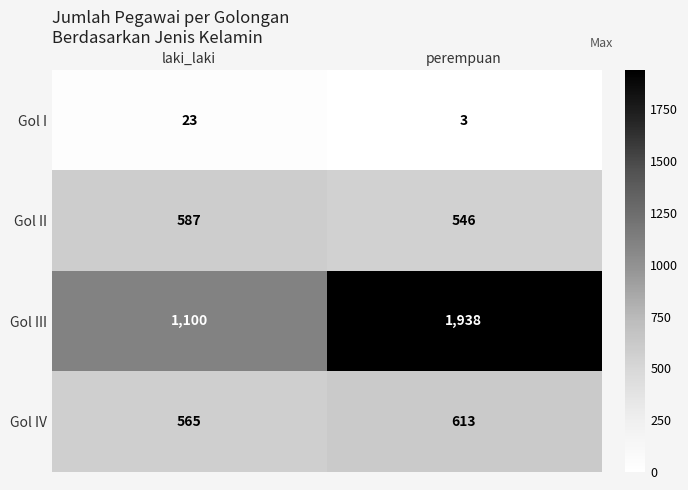

Rank the series at laki_laki from highest to lowest value.

Gol III, Gol II, Gol IV, Gol I